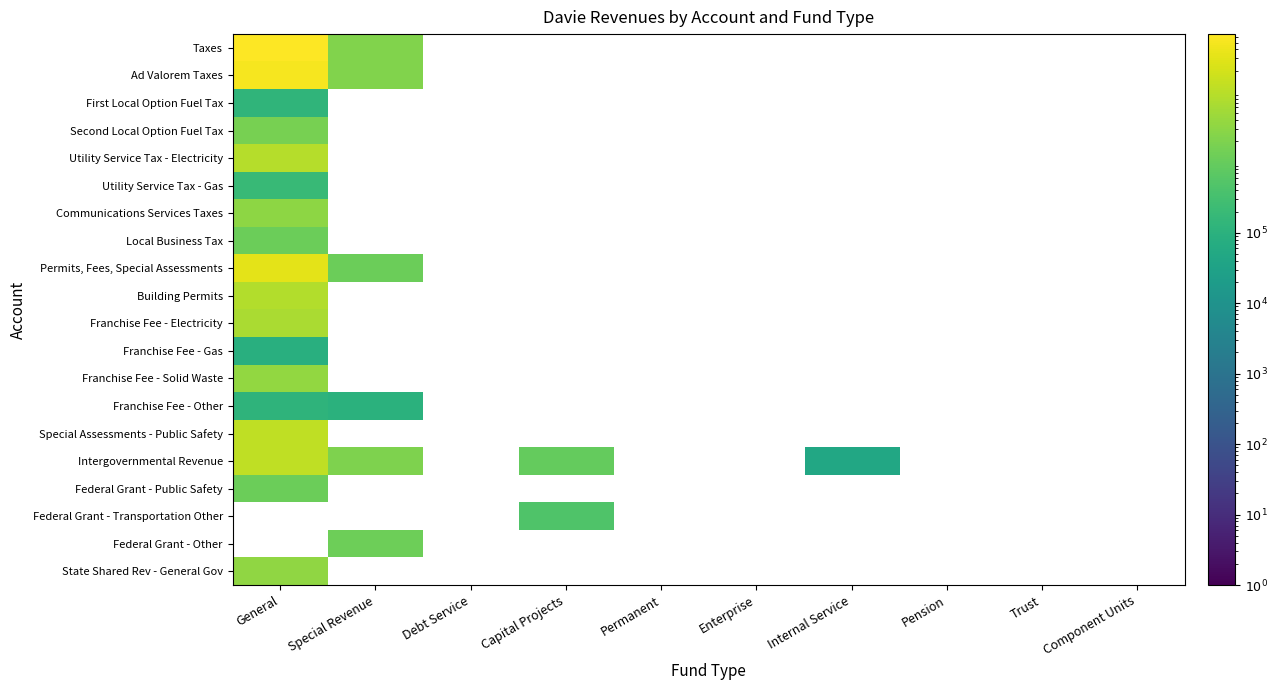

Reading left to right, list all the values displayed in this chart.

Taxes: General=65970613	Special Revenue=2209821	Debt Service=0	Capital Projects=0	Permanent=0	Enterprise=0	Internal Service=0	Pension=0	Trust=0	Component Units=0
Ad Valorem Taxes: General=50905694	Special Revenue=2209821	Debt Service=0	Capital Projects=0	Permanent=0	Enterprise=0	Internal Service=0	Pension=0	Trust=0	Component Units=0
First Local Option Fuel Tax: General=126636	Special Revenue=0	Debt Service=0	Capital Projects=0	Permanent=0	Enterprise=0	Internal Service=0	Pension=0	Trust=0	Component Units=0
Second Local Option Fuel Tax: General=1690948	Special Revenue=0	Debt Service=0	Capital Projects=0	Permanent=0	Enterprise=0	Internal Service=0	Pension=0	Trust=0	Component Units=0
Utility Service Tax - Electricity: General=8749753	Special Revenue=0	Debt Service=0	Capital Projects=0	Permanent=0	Enterprise=0	Internal Service=0	Pension=0	Trust=0	Component Units=0
Utility Service Tax - Gas: General=182675	Special Revenue=0	Debt Service=0	Capital Projects=0	Permanent=0	Enterprise=0	Internal Service=0	Pension=0	Trust=0	Component Units=0
Communications Services Taxes: General=3188727	Special Revenue=0	Debt Service=0	Capital Projects=0	Permanent=0	Enterprise=0	Internal Service=0	Pension=0	Trust=0	Component Units=0
Local Business Tax: General=1126180	Special Revenue=0	Debt Service=0	Capital Projects=0	Permanent=0	Enterprise=0	Internal Service=0	Pension=0	Trust=0	Component Units=0
Permits, Fees, Special Assessments: General=31343354	Special Revenue=1153872	Debt Service=0	Capital Projects=0	Permanent=0	Enterprise=0	Internal Service=0	Pension=0	Trust=0	Component Units=0
Building Permits: General=8079740	Special Revenue=0	Debt Service=0	Capital Projects=0	Permanent=0	Enterprise=0	Internal Service=0	Pension=0	Trust=0	Component Units=0
Franchise Fee - Electricity: General=6508032	Special Revenue=0	Debt Service=0	Capital Projects=0	Permanent=0	Enterprise=0	Internal Service=0	Pension=0	Trust=0	Component Units=0
Franchise Fee - Gas: General=85375	Special Revenue=0	Debt Service=0	Capital Projects=0	Permanent=0	Enterprise=0	Internal Service=0	Pension=0	Trust=0	Component Units=0
Franchise Fee - Solid Waste: General=3609279	Special Revenue=0	Debt Service=0	Capital Projects=0	Permanent=0	Enterprise=0	Internal Service=0	Pension=0	Trust=0	Component Units=0
Franchise Fee - Other: General=125000	Special Revenue=101590	Debt Service=0	Capital Projects=0	Permanent=0	Enterprise=0	Internal Service=0	Pension=0	Trust=0	Component Units=0
Special Assessments - Public Safety: General=12172946	Special Revenue=0	Debt Service=0	Capital Projects=0	Permanent=0	Enterprise=0	Internal Service=0	Pension=0	Trust=0	Component Units=0
Intergovernmental Revenue: General=12158675	Special Revenue=1981307	Debt Service=0	Capital Projects=905255	Permanent=0	Enterprise=0	Internal Service=49611	Pension=0	Trust=0	Component Units=0
Federal Grant - Public Safety: General=1184159	Special Revenue=0	Debt Service=0	Capital Projects=0	Permanent=0	Enterprise=0	Internal Service=0	Pension=0	Trust=0	Component Units=0
Federal Grant - Transportation Other: General=0	Special Revenue=0	Debt Service=0	Capital Projects=461580	Permanent=0	Enterprise=0	Internal Service=0	Pension=0	Trust=0	Component Units=0
Federal Grant - Other: General=0	Special Revenue=1200241	Debt Service=0	Capital Projects=0	Permanent=0	Enterprise=0	Internal Service=0	Pension=0	Trust=0	Component Units=0
State Shared Rev - General Gov: General=3363974	Special Revenue=0	Debt Service=0	Capital Projects=0	Permanent=0	Enterprise=0	Internal Service=0	Pension=0	Trust=0	Component Units=0